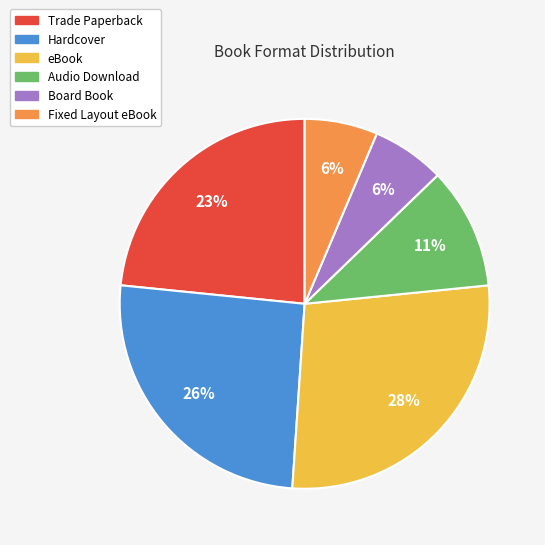

Is Board Book the majority of the pie?

No